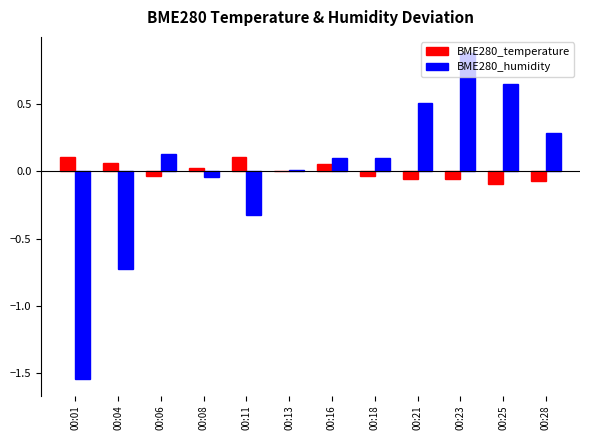

Between 00:01 and 00:04, which series saw the biggest shift?

BME280_humidity